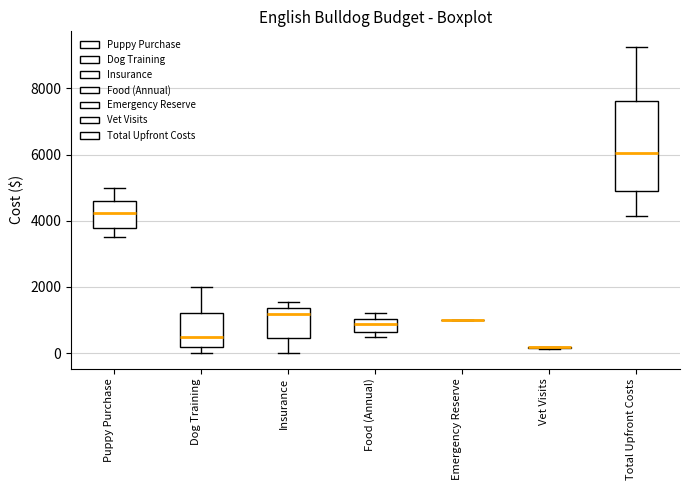

Reading left to right, transcribe this box plot: for each box, give where its median line is, the range the box spans, and where its two whiskers end, as read against the y-axis. The values are not printed on the chart, so give them approximately, as read against the axis.

Puppy Purchase: median 4200, box 3800 to 4600, whiskers 3600 to 5000
Dog Training: median 400, box 200 to 1200, whiskers 0 to 2000
Insurance: median 1200, box 400 to 1400, whiskers 0 to 1600
Food (Annual): median 800, box 600 to 1000, whiskers 400 to 1200
Emergency Reserve: box collapsed to a line at 1000, whiskers 1000 to 1000
Vet Visits: box collapsed to a line at 200, whiskers 200 to 200
Total Upfront Costs: median 6000, box 4800 to 7600, whiskers 4200 to 9200